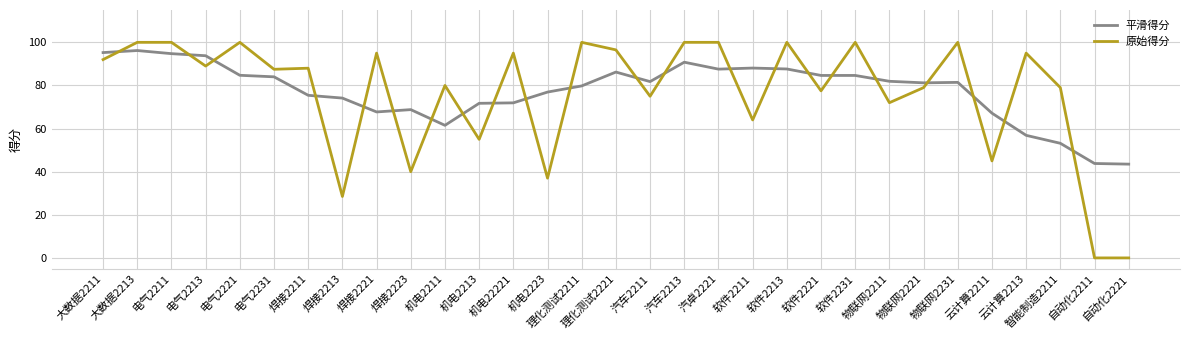

The 原始得分 series shows 100.0 at 电气2221. True or false?

True